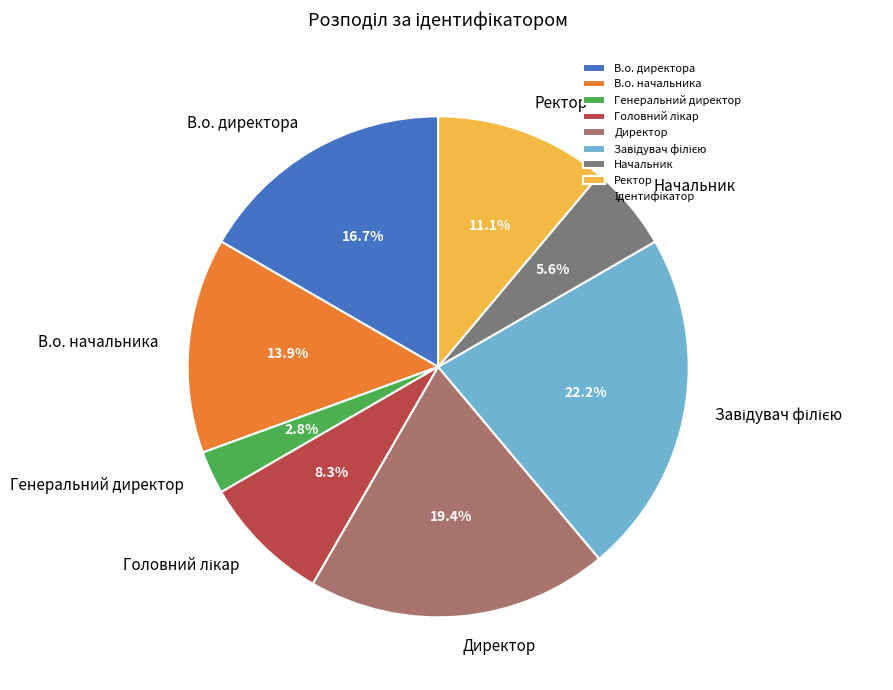

Between В.о. начальника and Директор, which is larger?

Директор